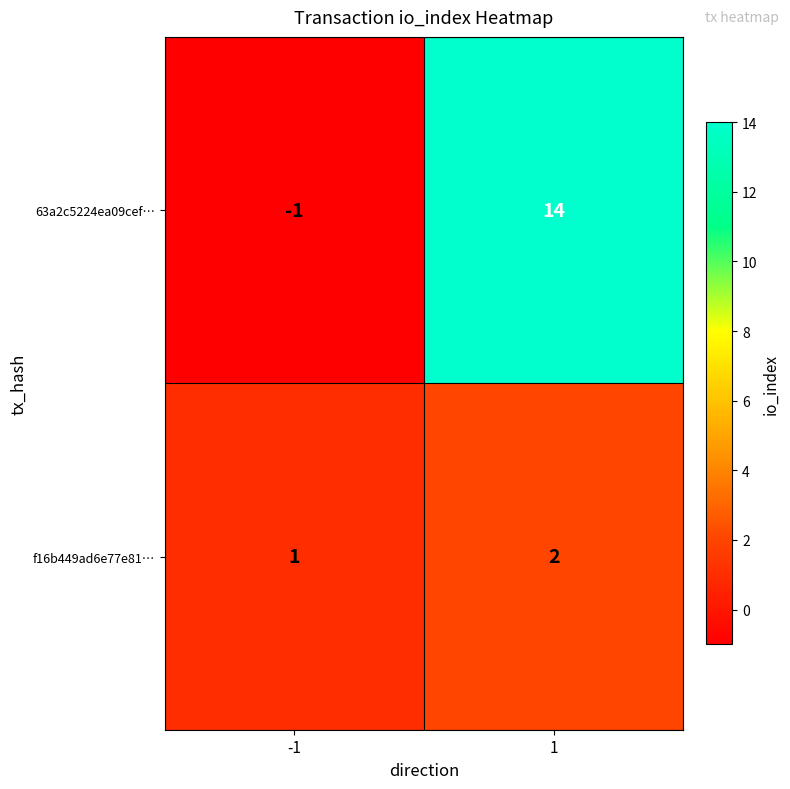

What is the sum of the 63a2c5224ea09cef… values at -1 and 1?

13